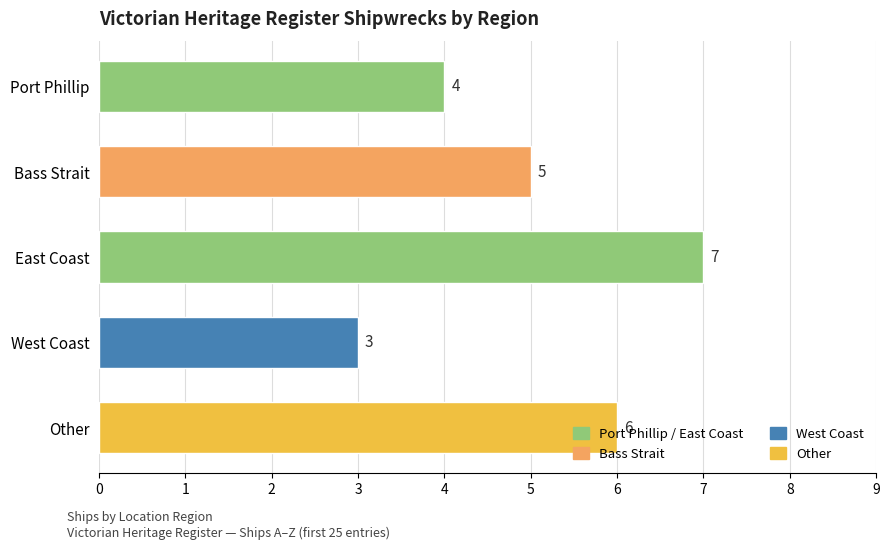

The chart shows a value of 1 at West Coast. True or false?

False